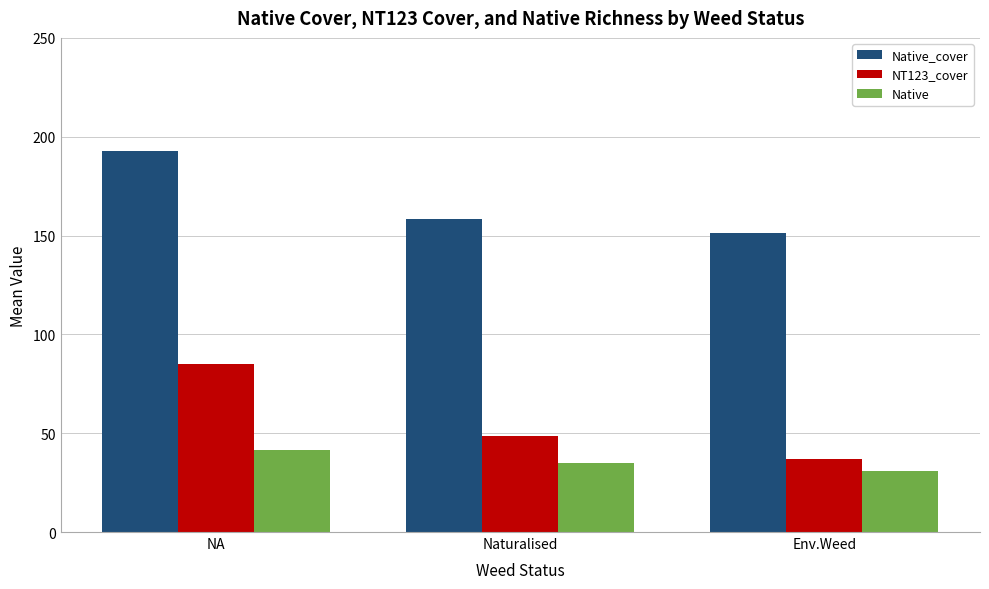

What is the highest value of the Native_cover series?

192.8